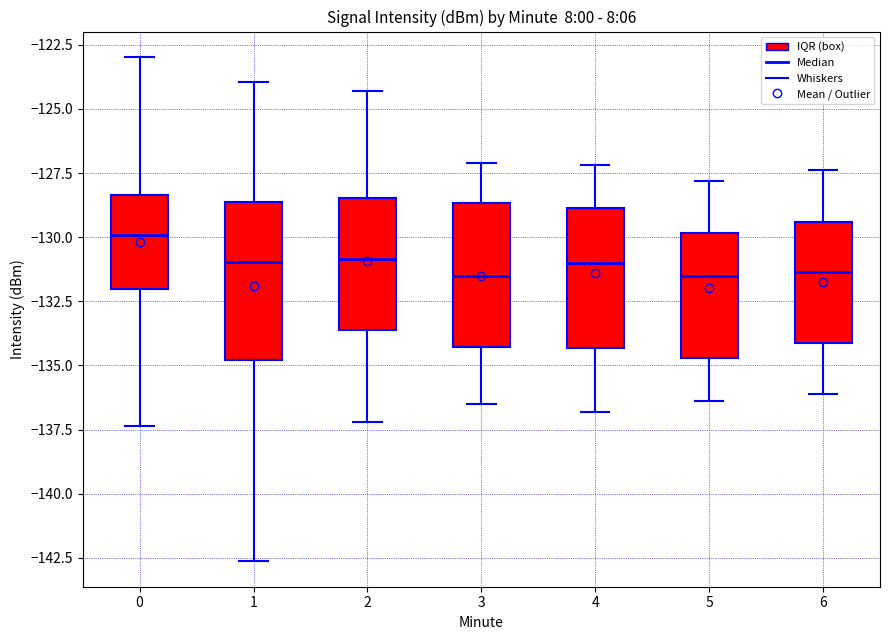

Comparing the boxes themselves (not the whiskers), which one is the tallest?

1